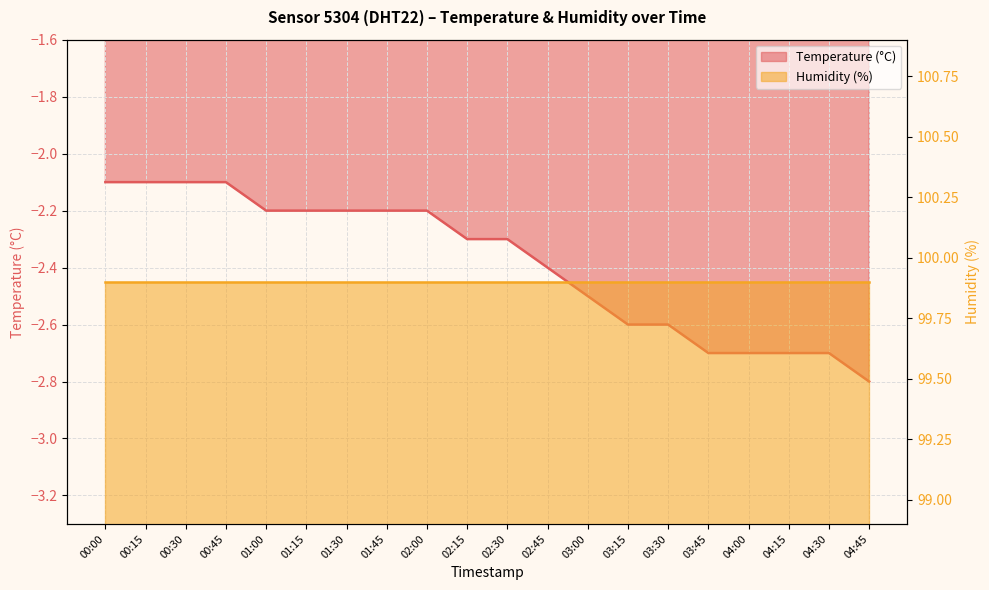

What is the change in value from 01:15 to 02:30?

-0.1